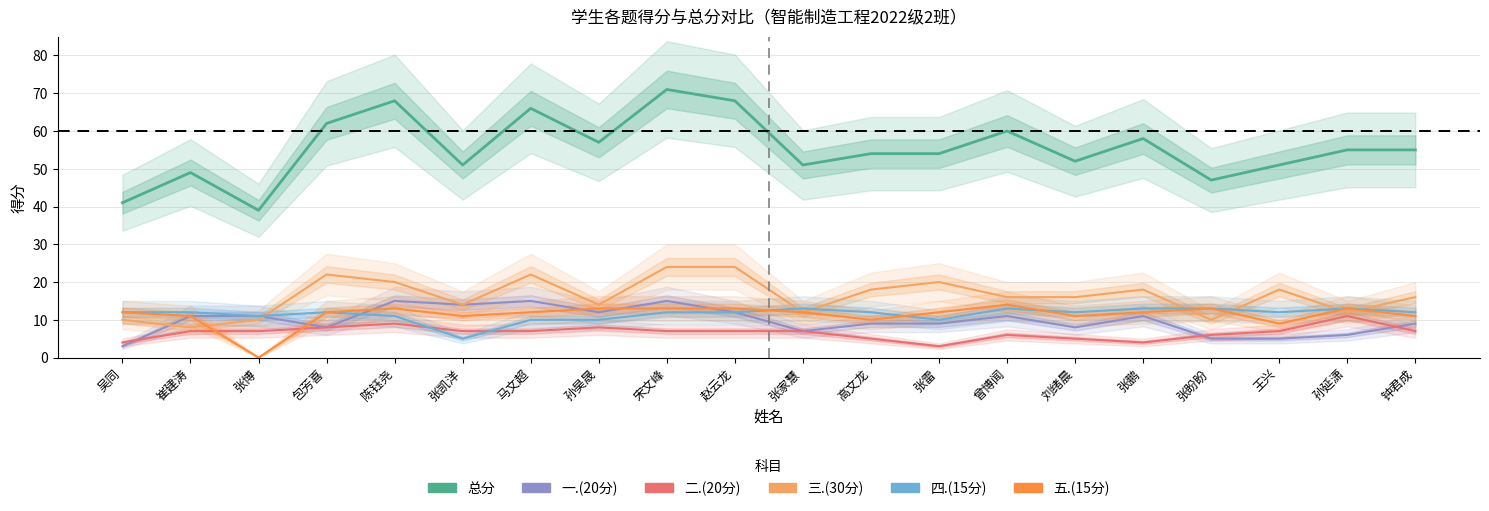

What is the difference between the 二.(20分) values at 孙昊晟 and 高文龙?

3